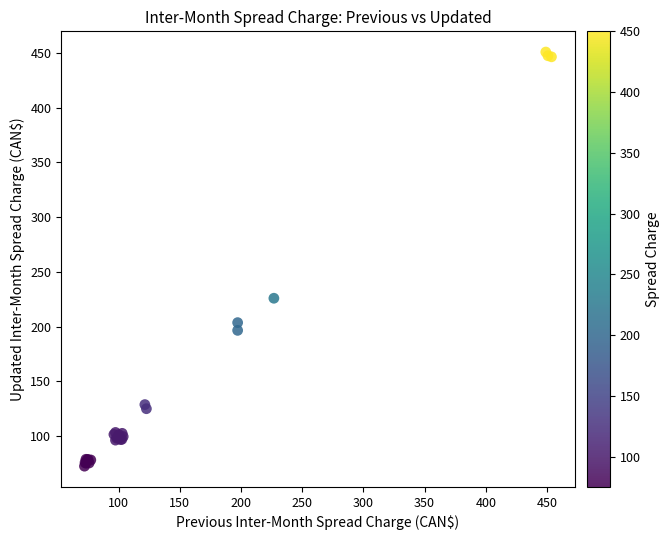

What Y value in the scatter plot is closest to 261?

225.9